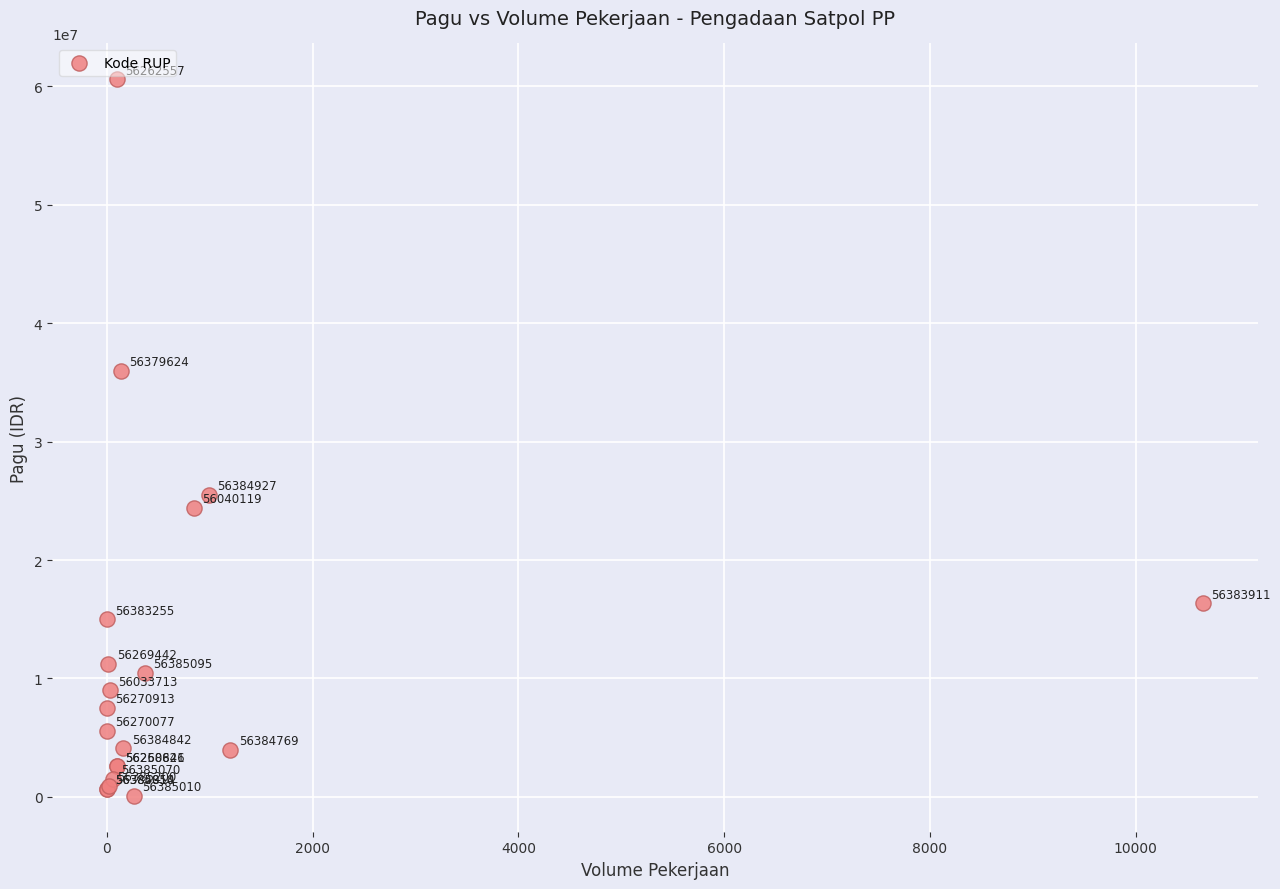

What Y value in the scatter plot is closest to 30339750?

25494400